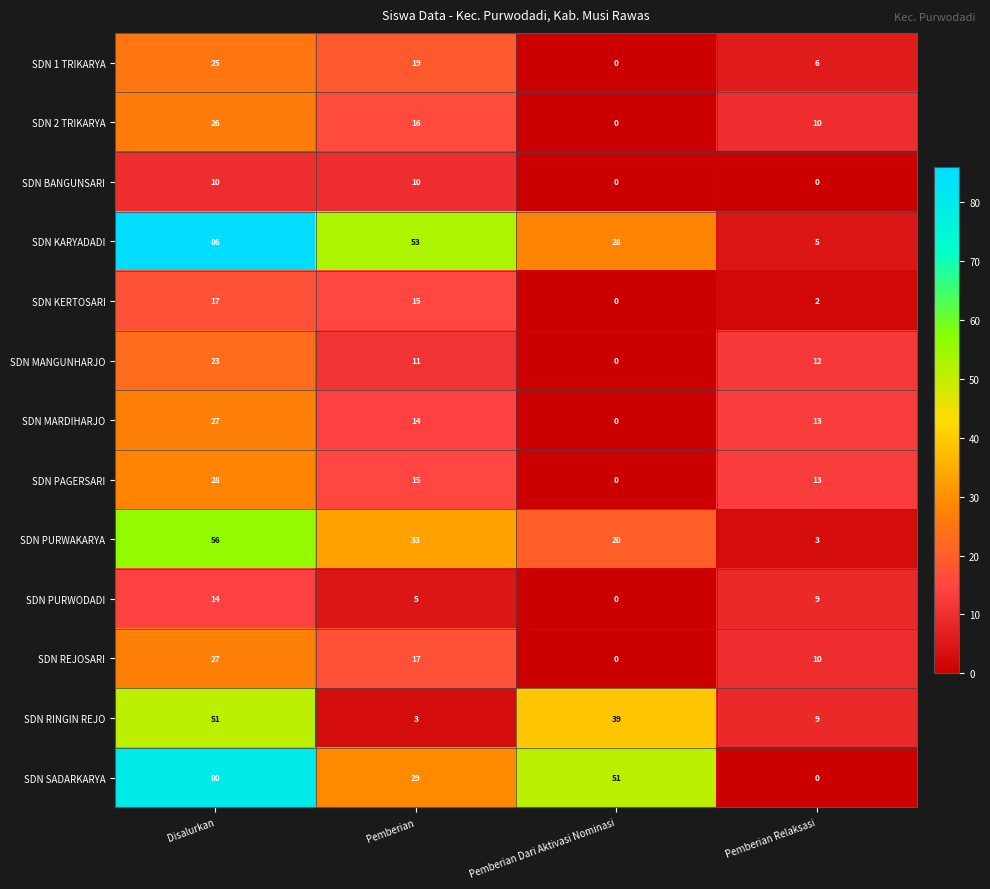

What is the difference between the SDN 2 TRIKARYA values at Disalurkan and Pemberian Dari Aktivasi Nominasi?

26